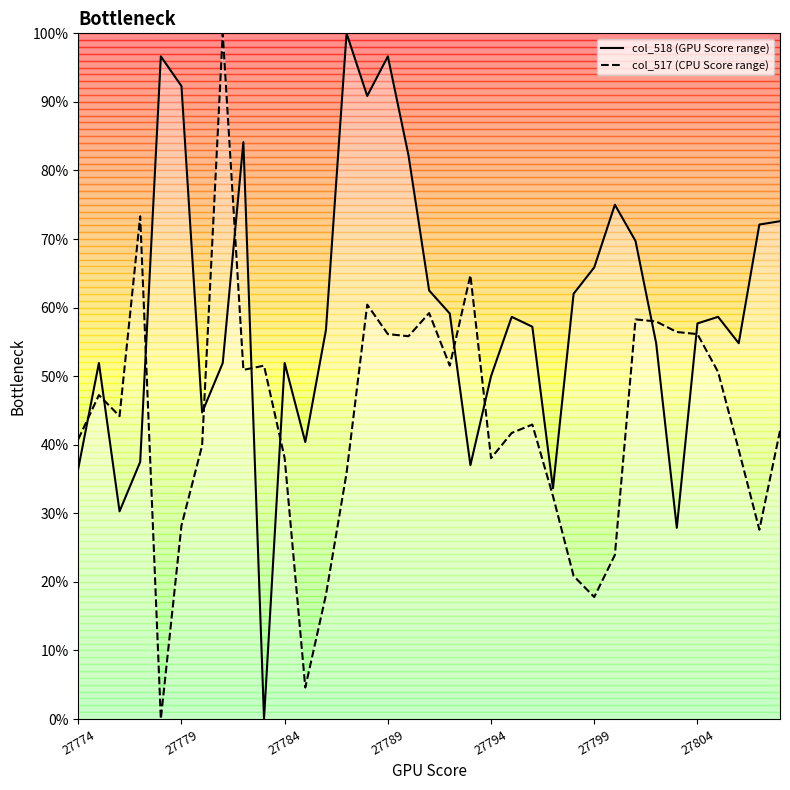

How many series are shown in this chart?

2